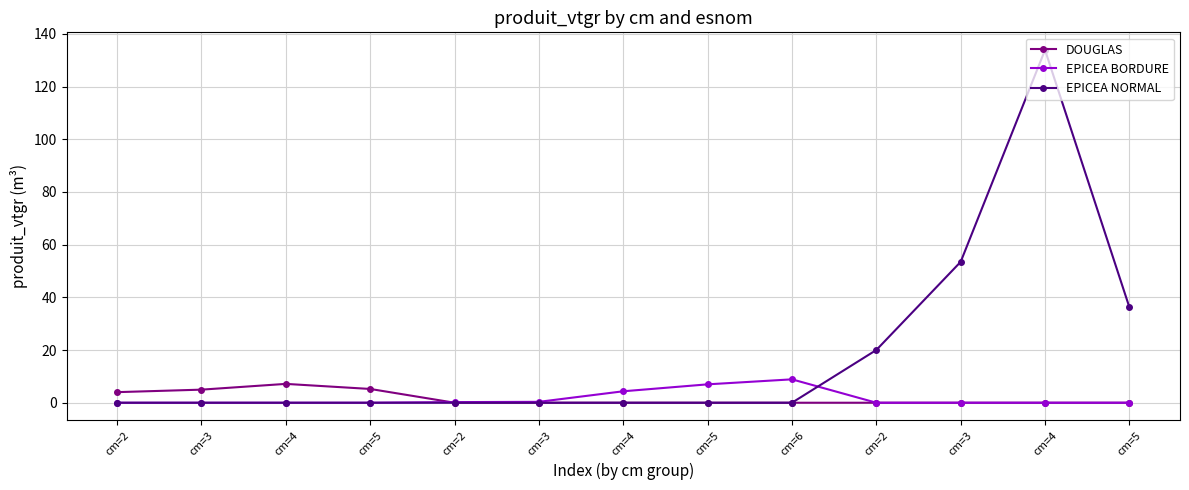

How many lines are shown in the chart?

3